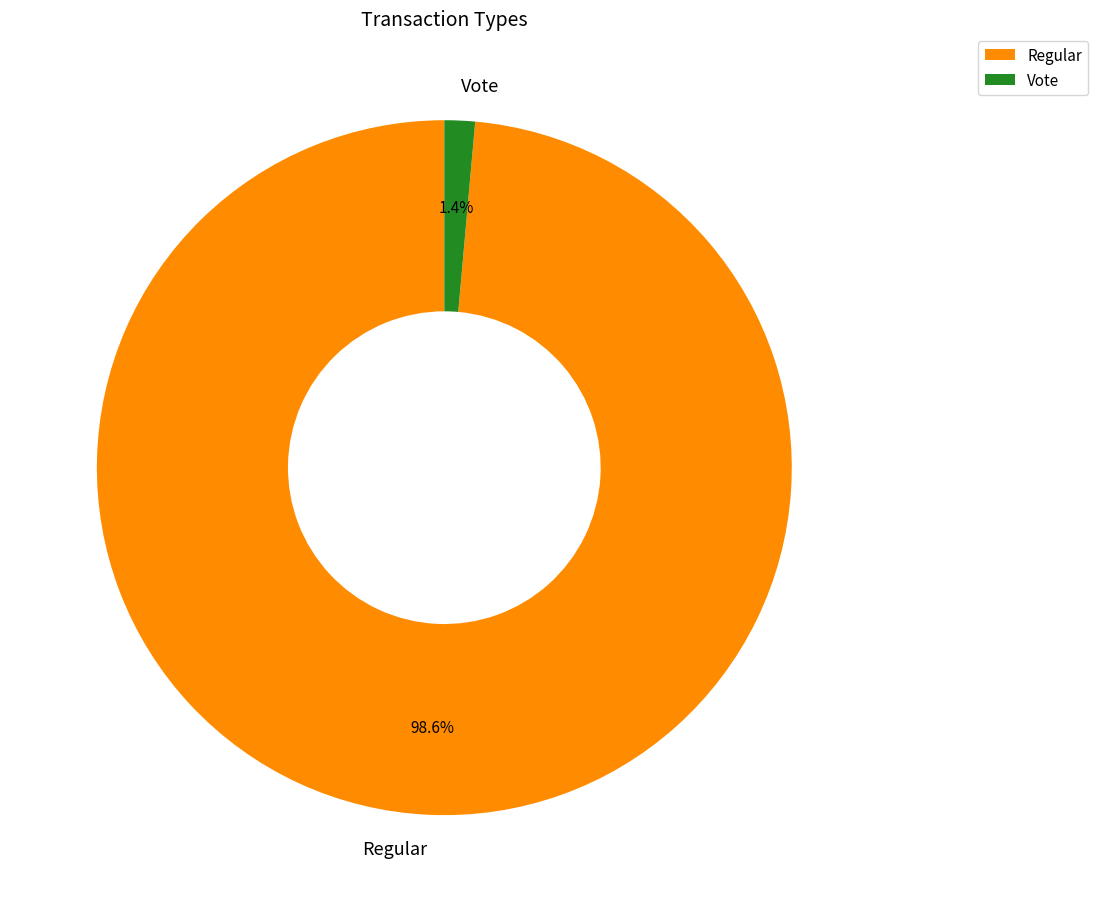

True or false: Vote accounts for 1% of the total.

True